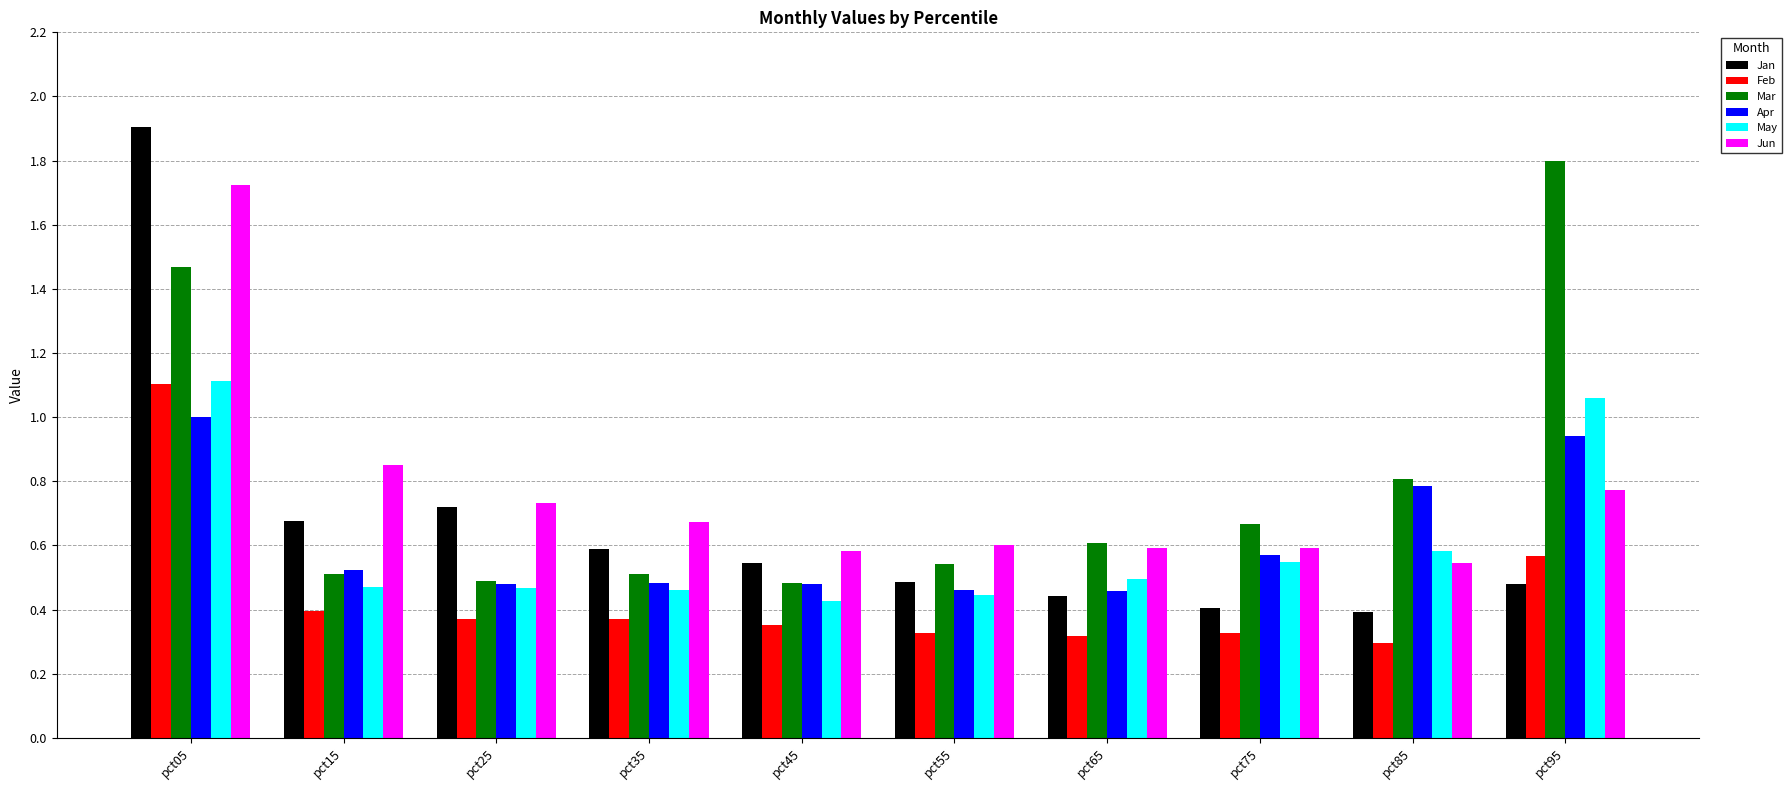

What is the sum of all Feb values?

4.4